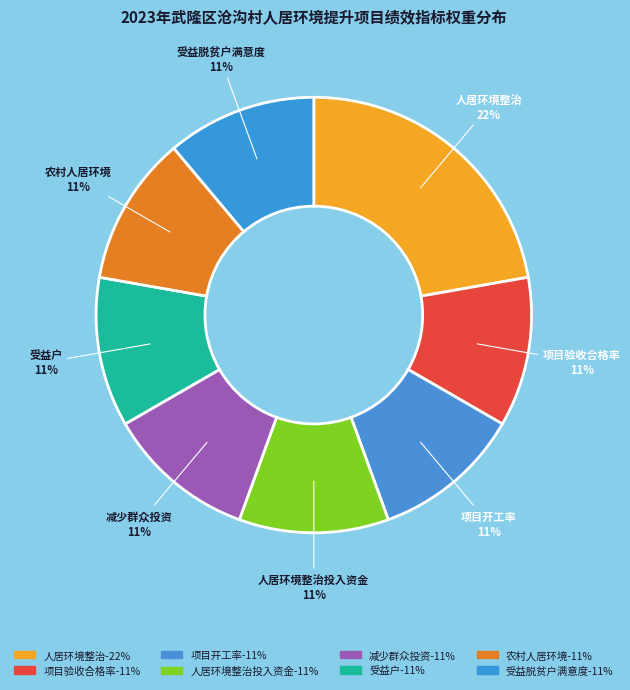

How many segments does this pie chart have?

8